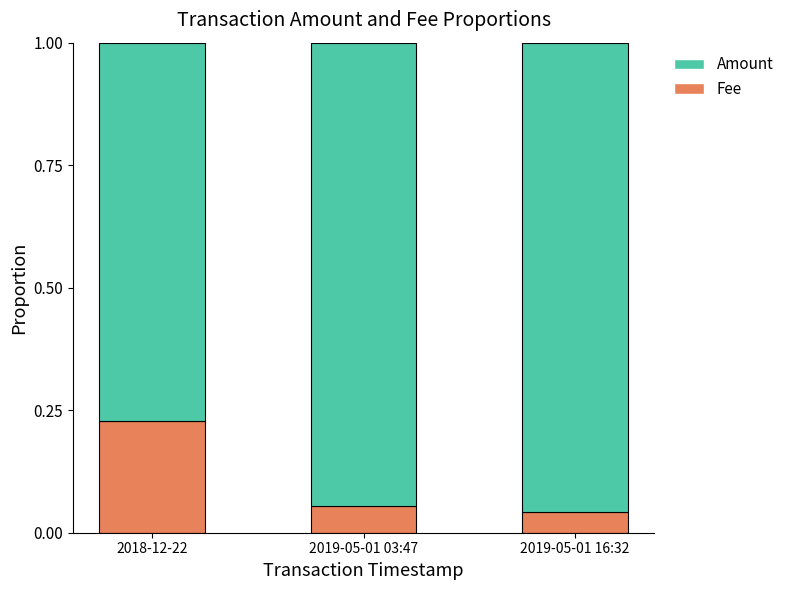

How many Fee values are between 0 and 1?

3